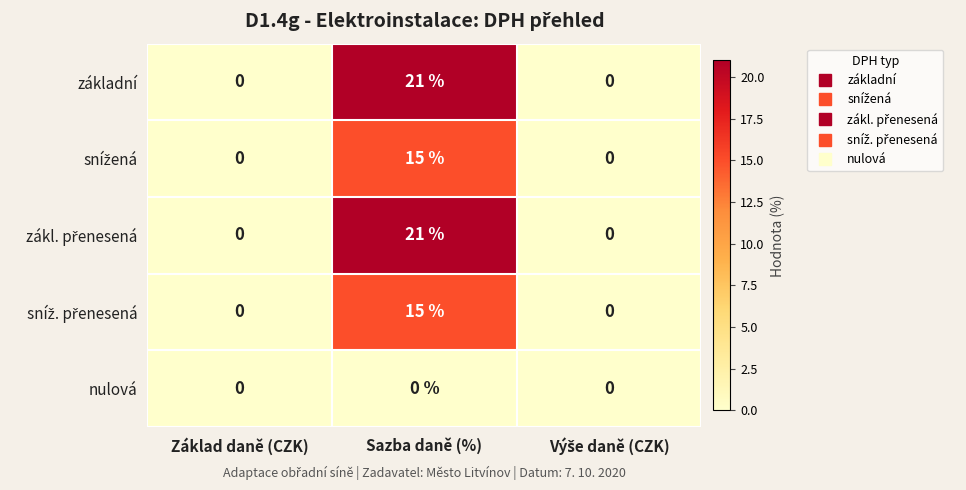

True or false: základní has a value of 0 at Základ daně (CZK).

True